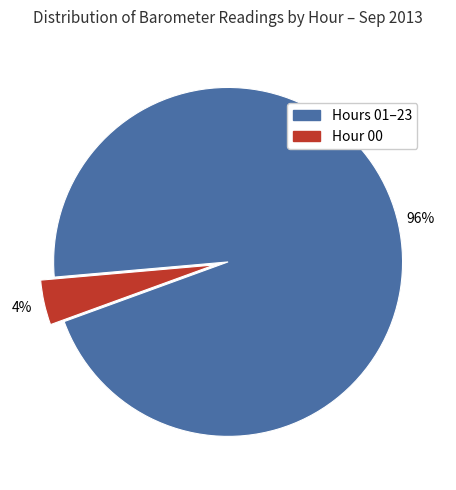

To the nearest percent, what is the average slice percentage?

50%